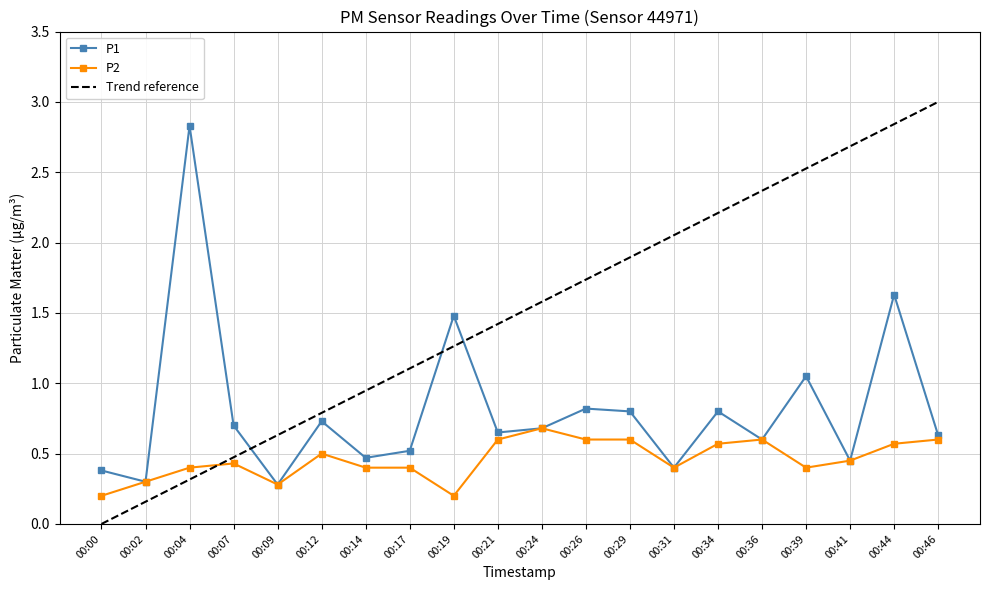

Is it true that P2 equals 0.5 at 00:41?

True